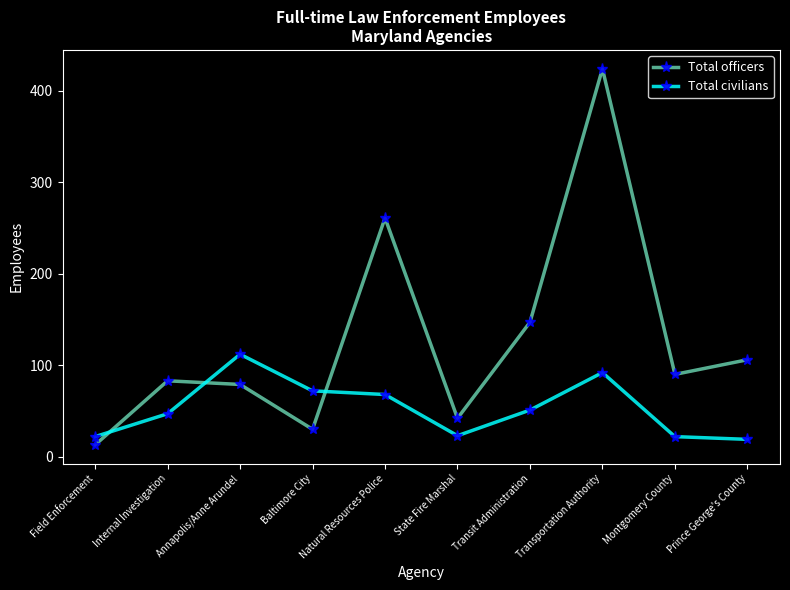

How many data points in Total officers are less than 90?

5